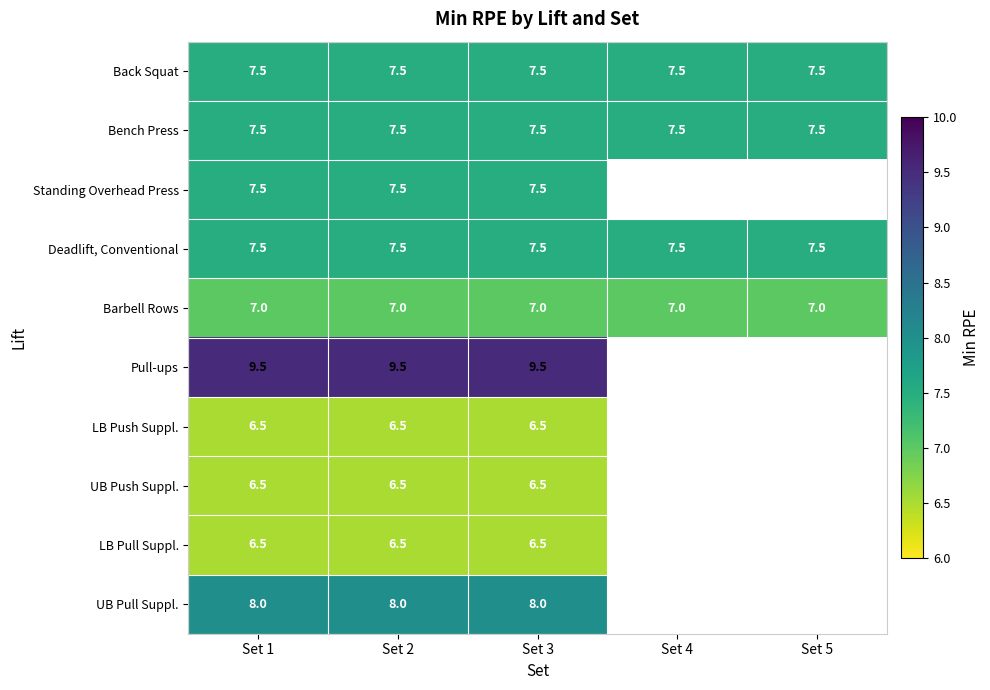

Is it true that UB Push Suppl. equals 6.5 at Set 2?

True